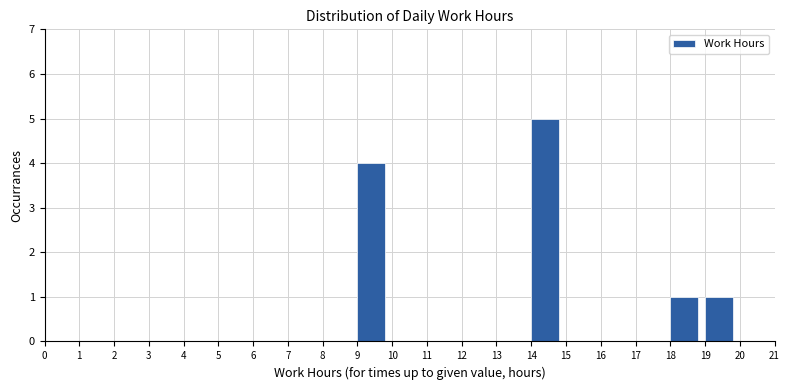

Reading left to right, transcribe this chart: for each bar, give the range it covers on the x-axis and its height. The values are not printed on the chart, so give them approximately, as read against the axis.

0 to 1: 0
1 to 2: 0
2 to 3: 0
3 to 4: 0
4 to 5: 0
5 to 6: 0
6 to 7: 0
7 to 8: 0
8 to 9: 0
9 to 10: 4
10 to 11: 0
11 to 12: 0
12 to 13: 0
13 to 14: 0
14 to 15: 5
15 to 16: 0
16 to 17: 0
17 to 18: 0
18 to 19: 1
19 to 20: 1
20 to 21: 0